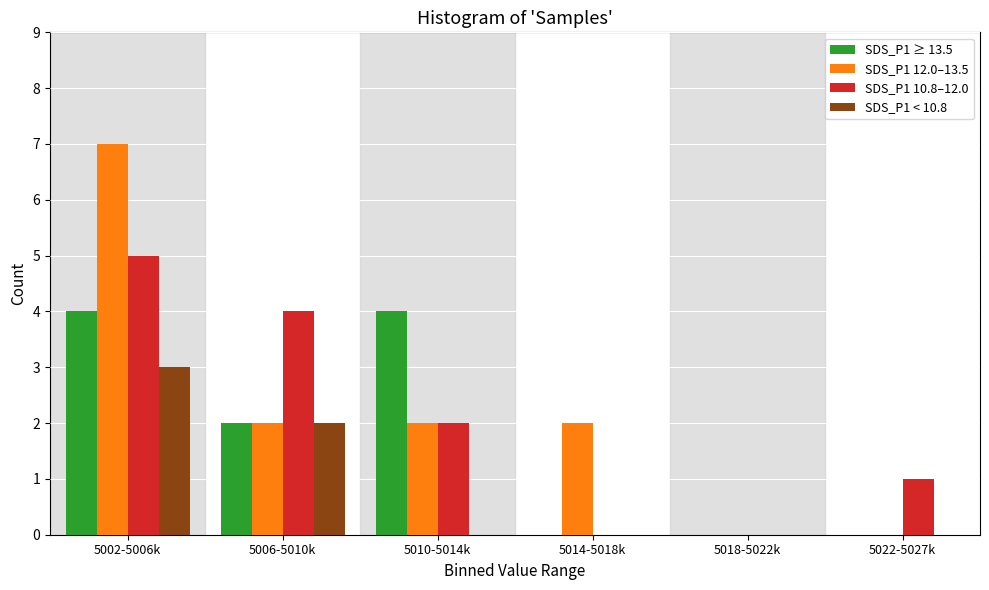

Reading right to left, transcribe all the data shown in this chart.

SDS_P1 ≥ 13.5: 5022-5027k=0	5018-5022k=0	5014-5018k=0	5010-5014k=4	5006-5010k=2	5002-5006k=4
SDS_P1 12.0–13.5: 5022-5027k=0	5018-5022k=0	5014-5018k=2	5010-5014k=2	5006-5010k=2	5002-5006k=7
SDS_P1 10.8–12.0: 5022-5027k=1	5018-5022k=0	5014-5018k=0	5010-5014k=2	5006-5010k=4	5002-5006k=5
SDS_P1 < 10.8: 5022-5027k=0	5018-5022k=0	5014-5018k=0	5010-5014k=0	5006-5010k=2	5002-5006k=3